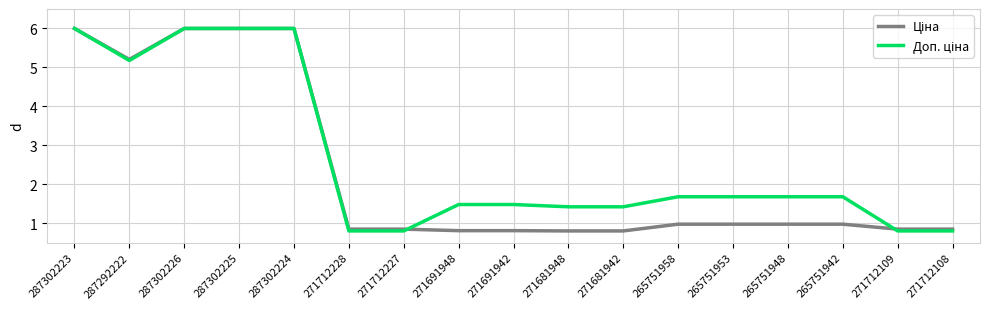

What position from the left is 271712109?

16